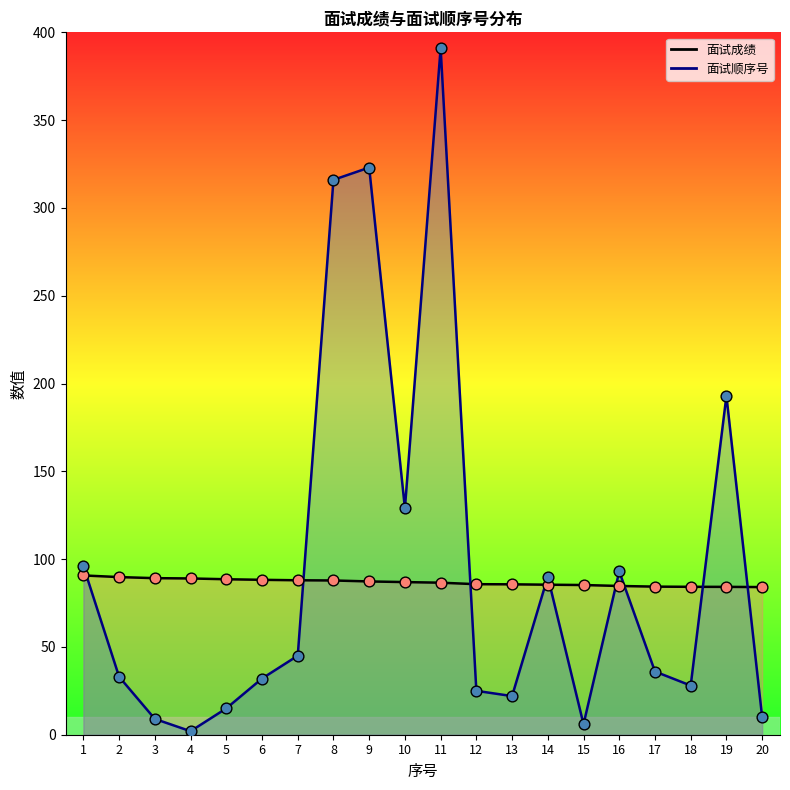

At which category is the sum across all series the highest?

11